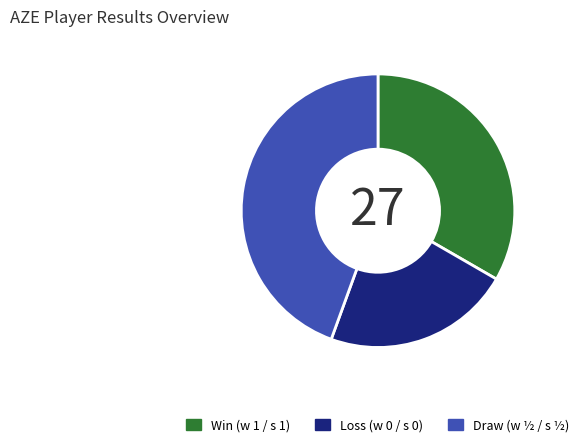

What is the ratio of the value at Draw (w ½ / s ½) to the value at Loss (w 0 / s 0)?

2.0